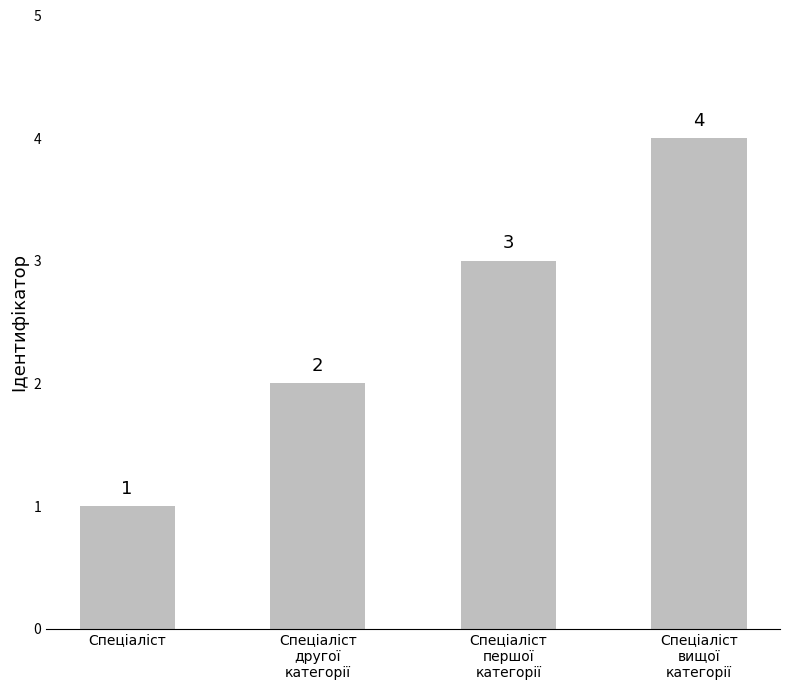

Which category has the lowest value across all series?

Спеціаліст